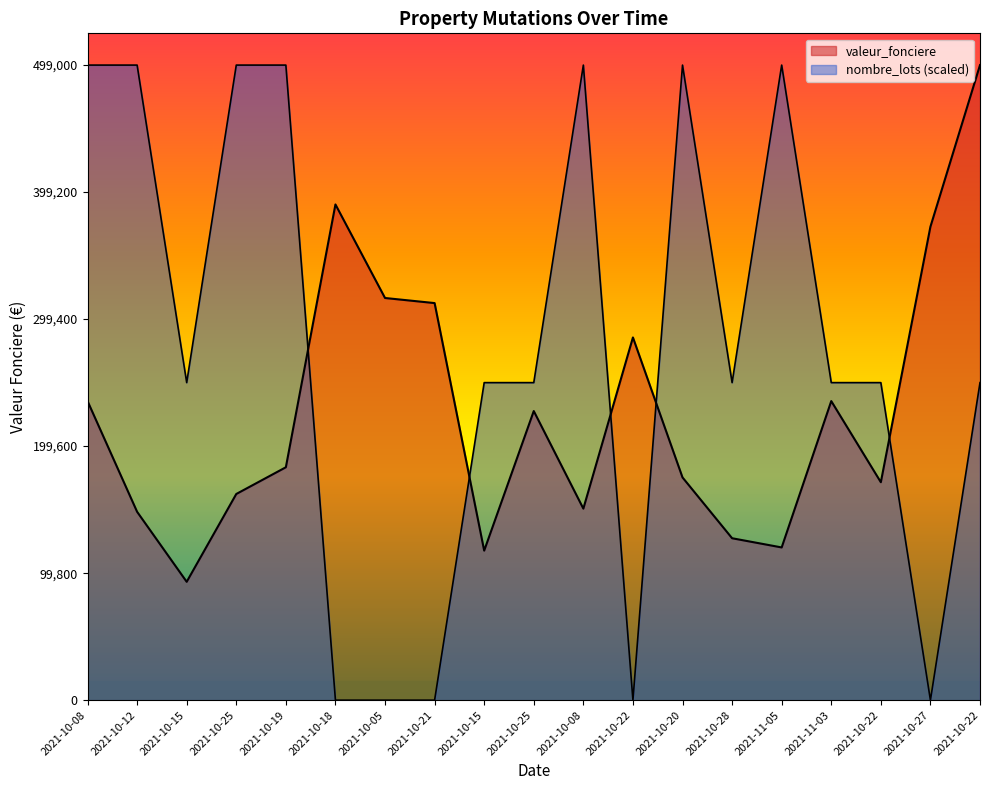

How many lines are shown in the chart?

2